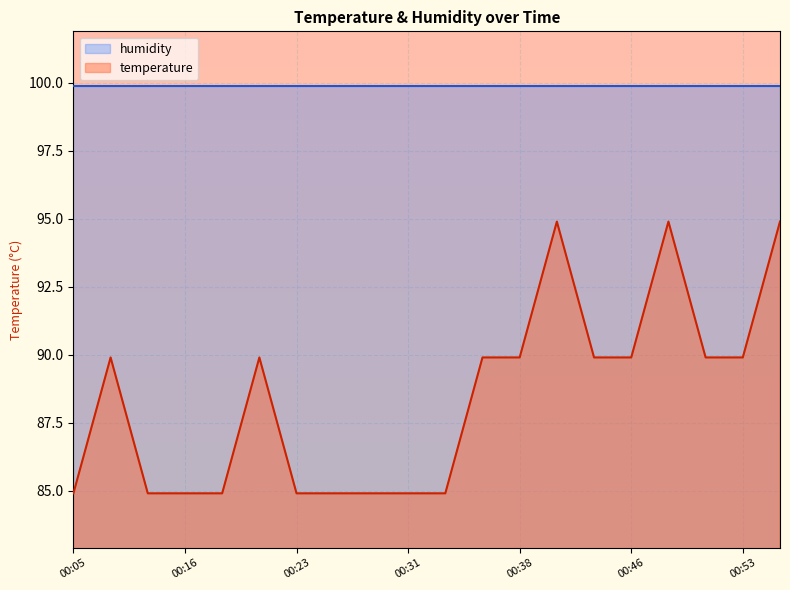

Approximately how many times larger is the value at 00:29 compared to 00:36?

0.9